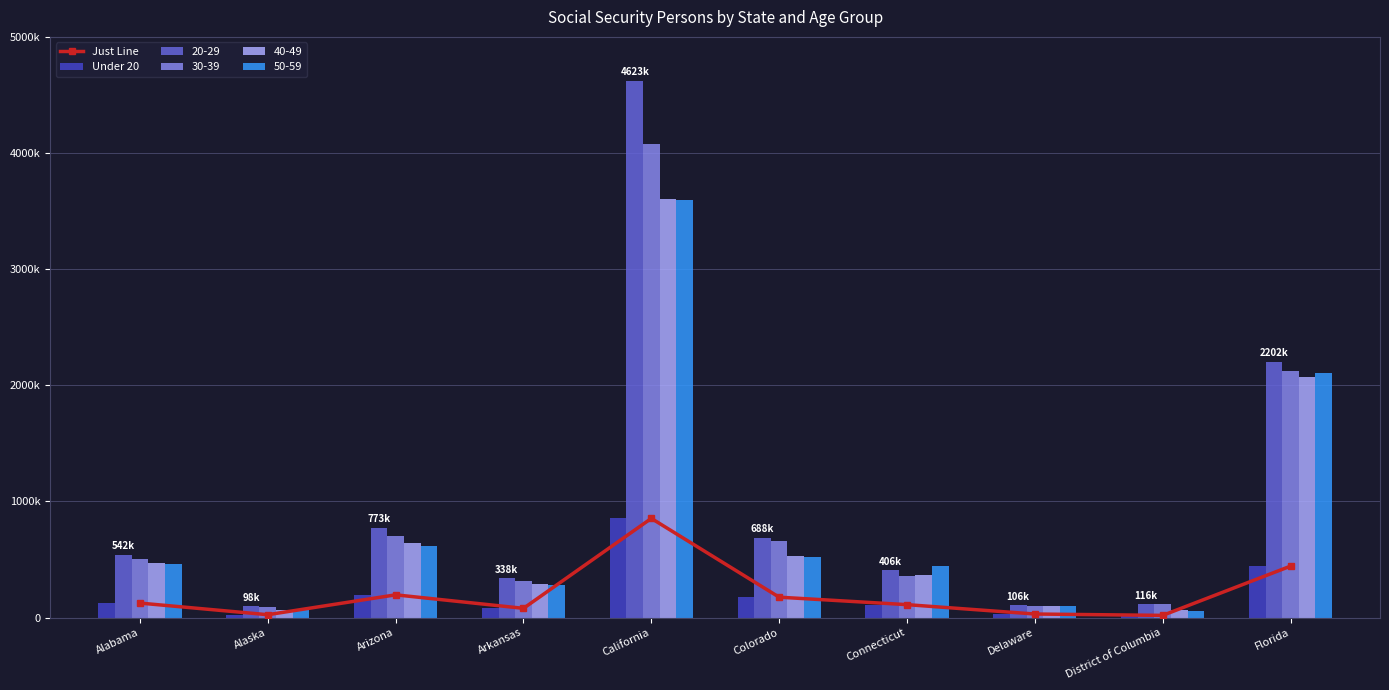

True or false: Just Line has a value of 33507 at Connecticut.

False